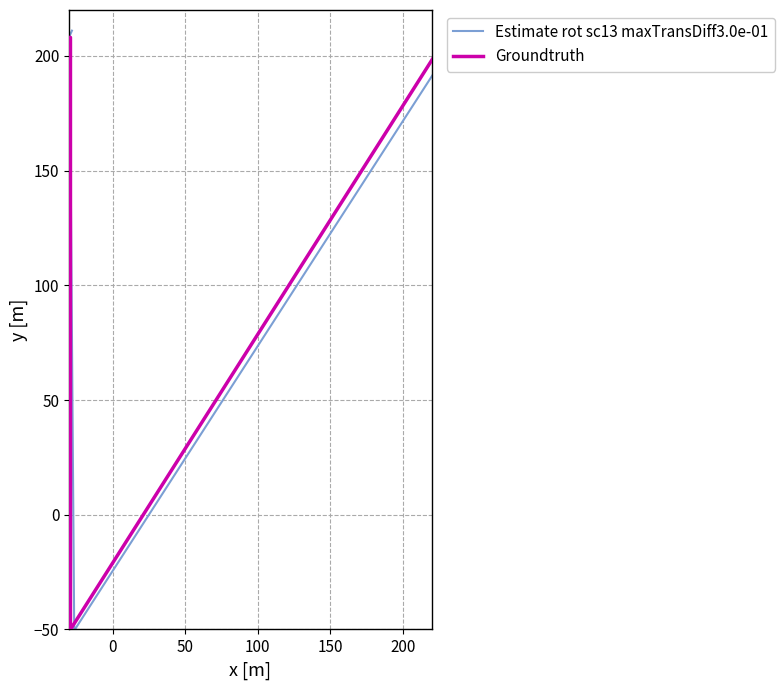

What is the difference between the second highest and minimum values in the Groundtruth series?

260.0